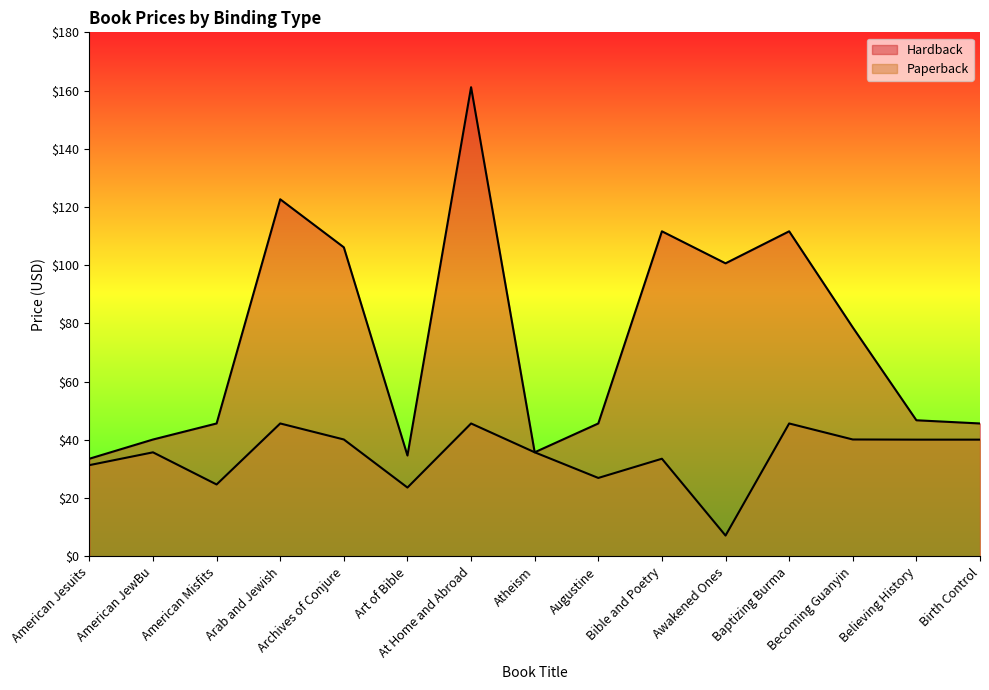

How many interior local valleys does the Hardback series have?

3